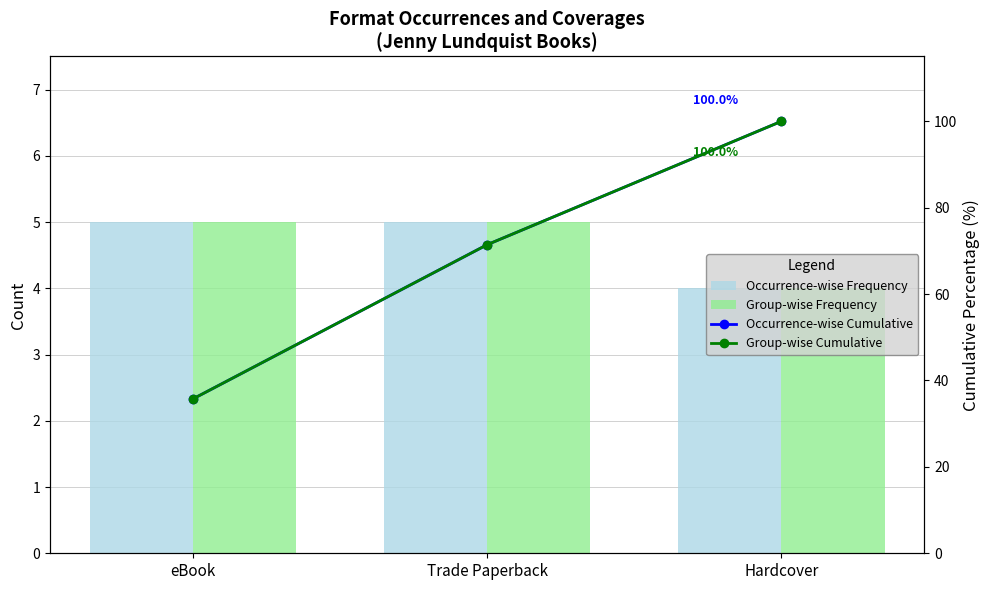

Which series has the largest total across all categories?

Occurrence-wise Cumulative